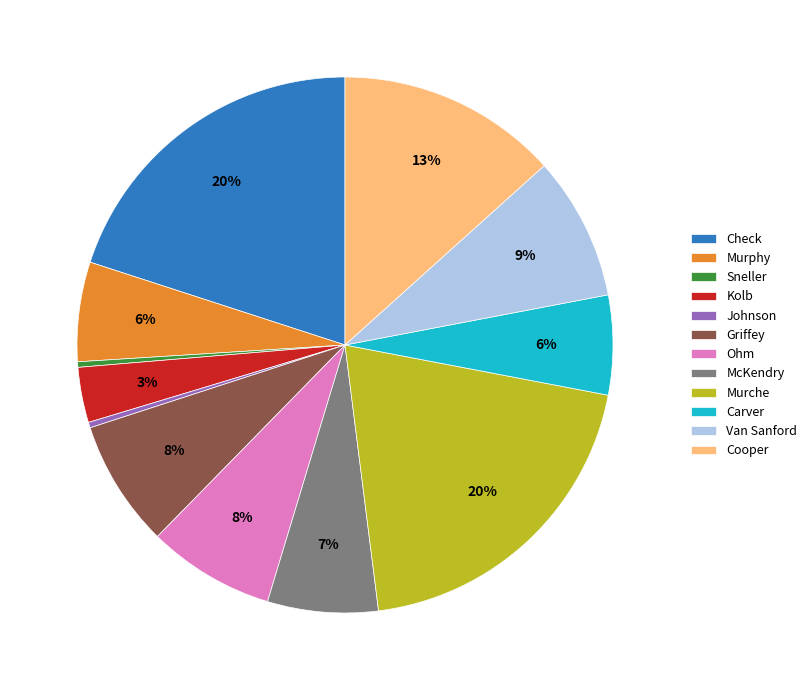

What percentage is the Kolb slice, to the nearest percent?

3%